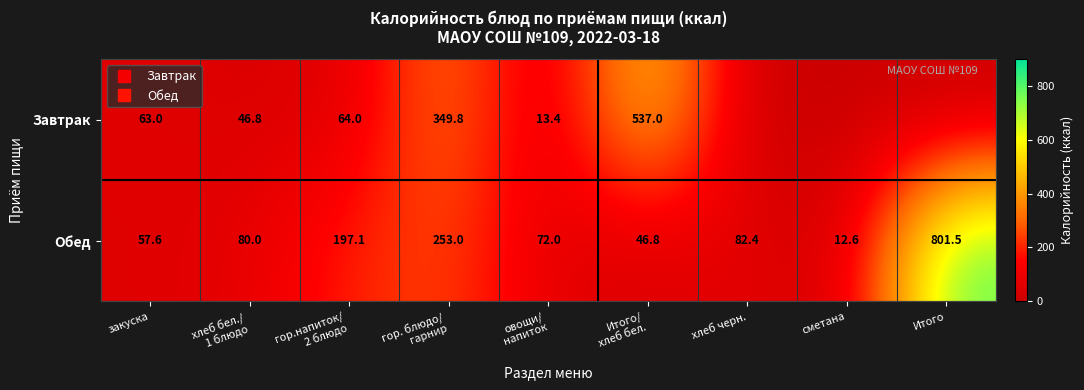

Rank the series by their average value, from highest to lowest.

Обед, Завтрак